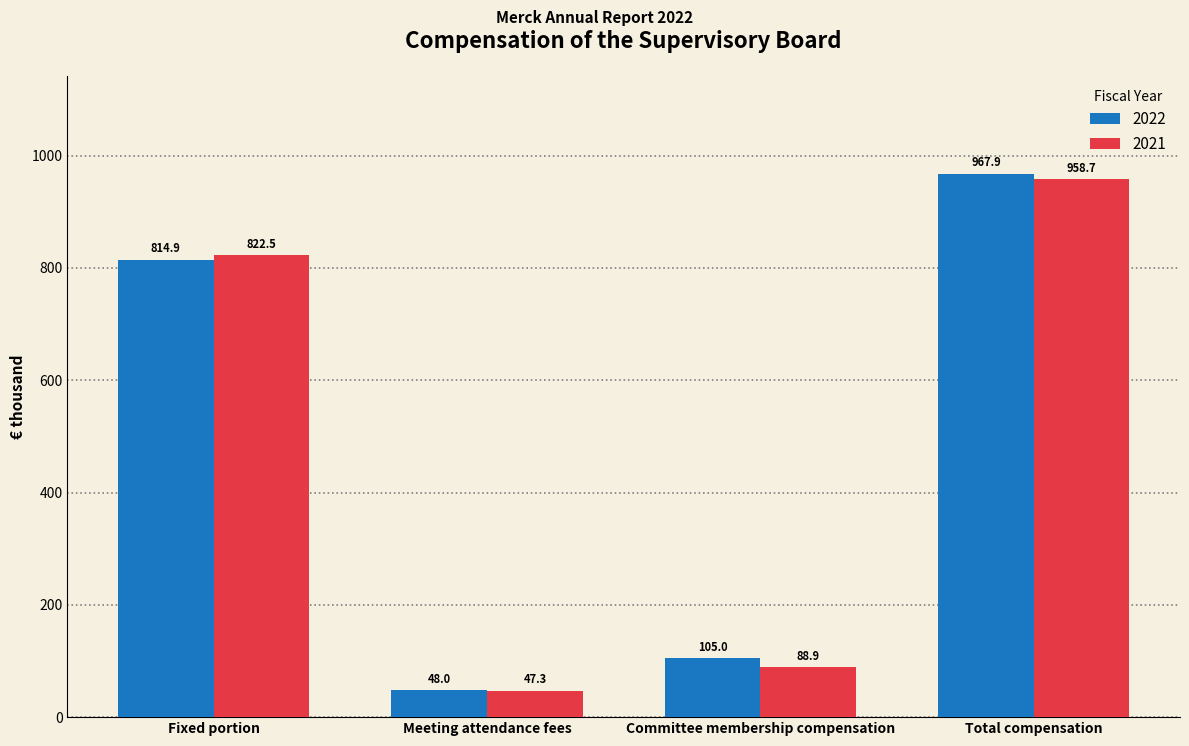

Which series has the largest total across all categories?

2022